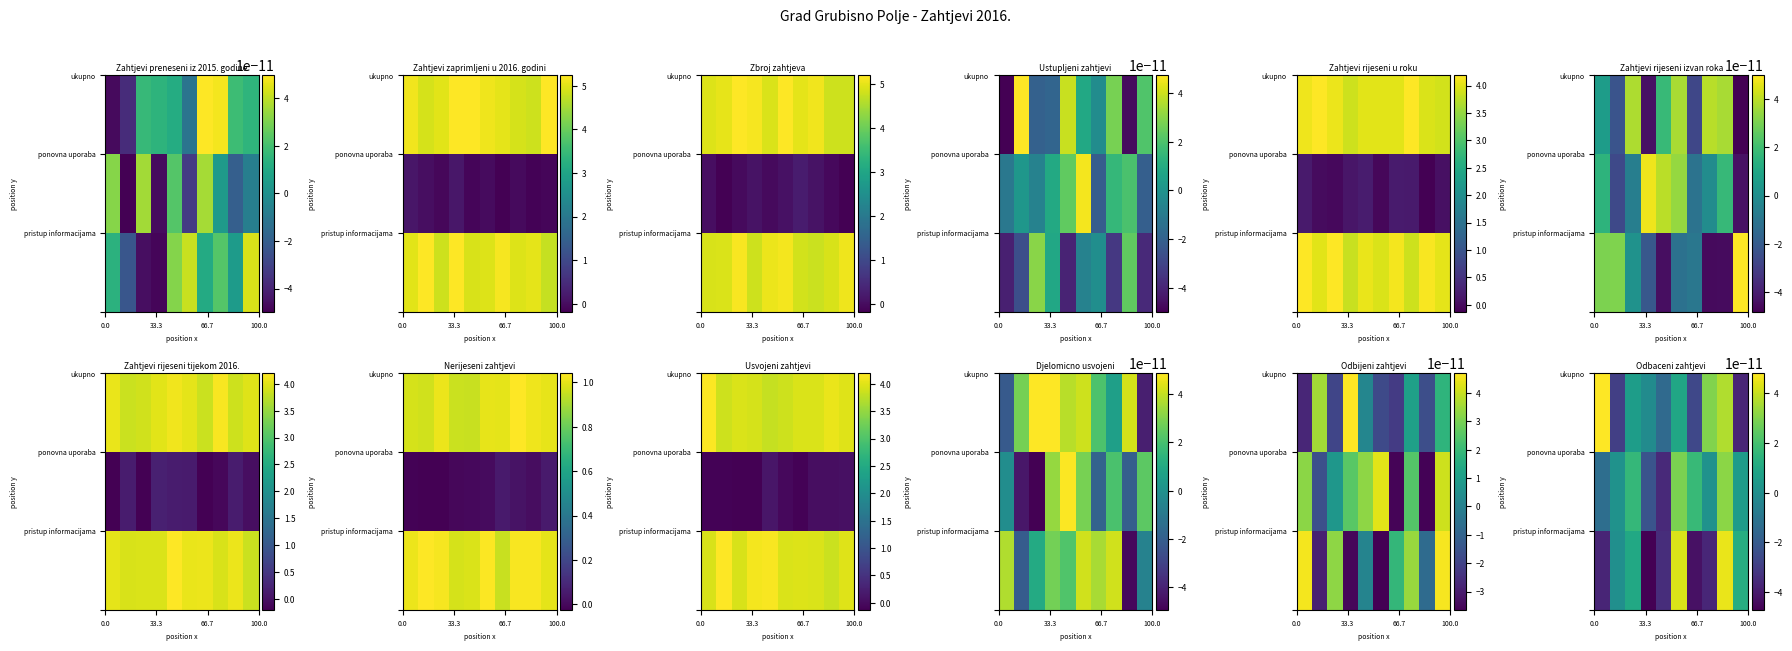

Is the value of Odbijeni zahtjevi at ponovna uporaba greater than the value of Zahtjevi rijeseni u roku at ponovna uporaba?

No